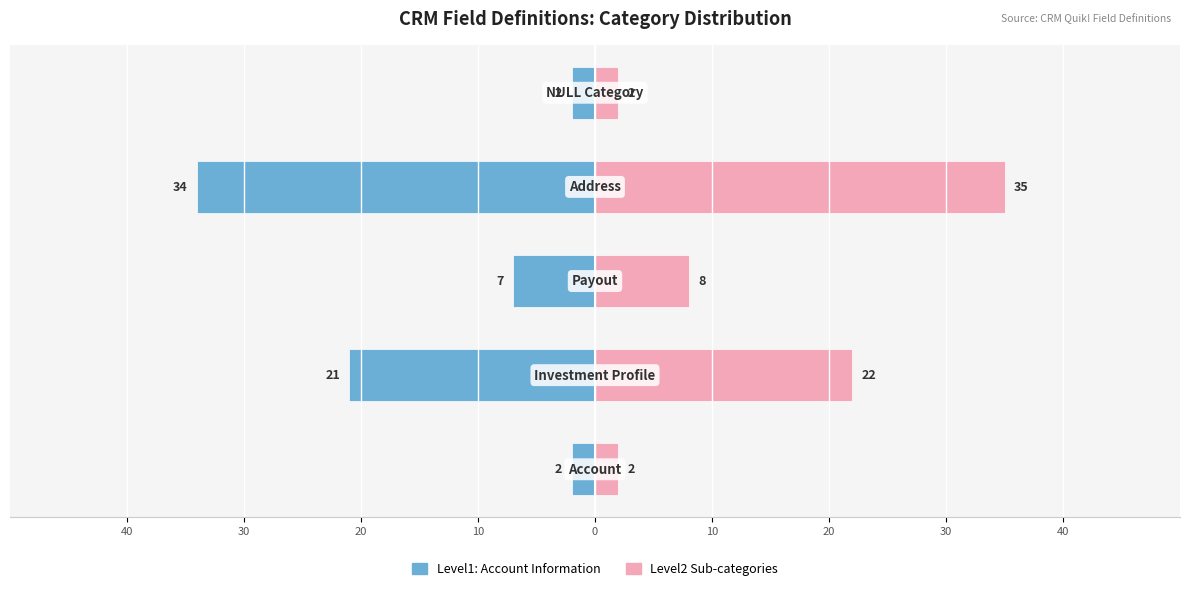

Is the value of Level1: Account Information at 0 greater than the value of Level2 Sub-categories at 20?

No